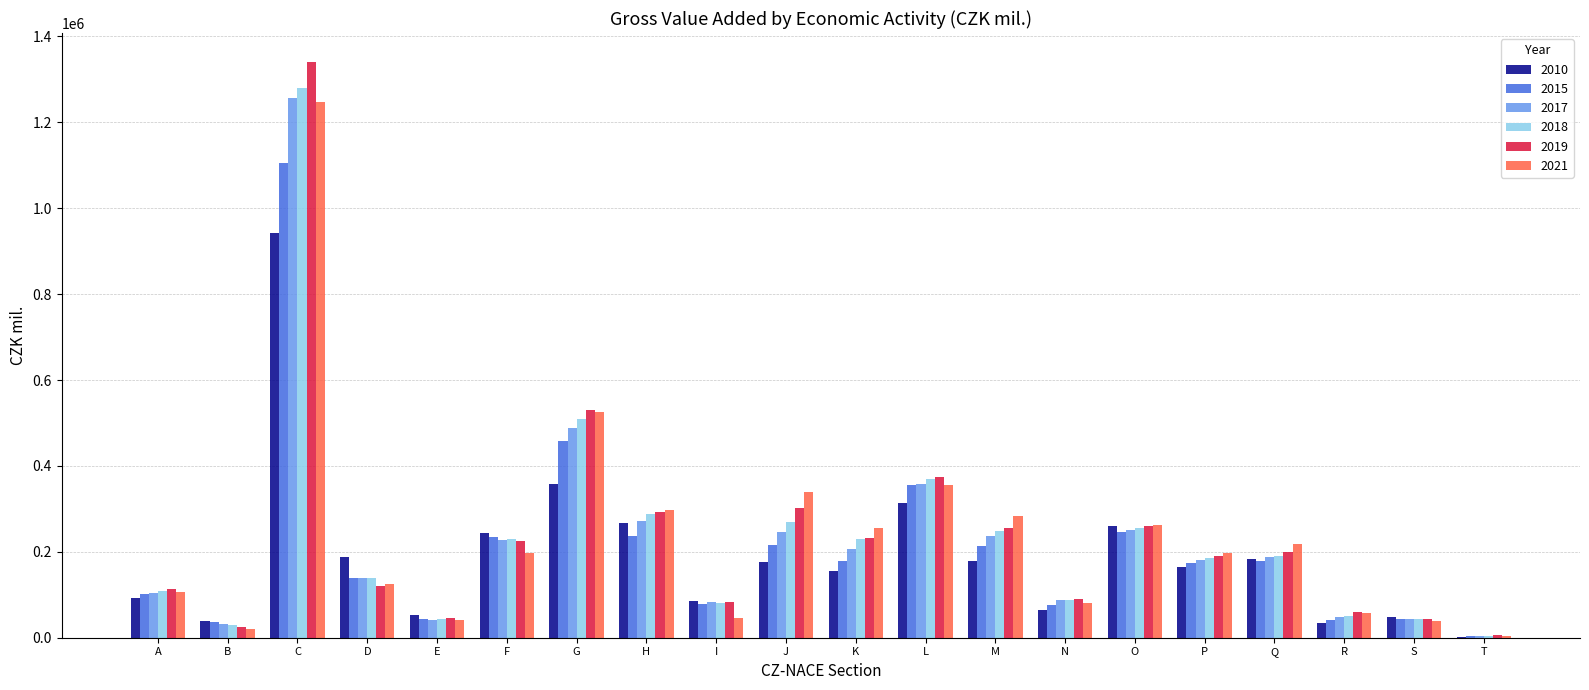

Are the bars horizontal?

No